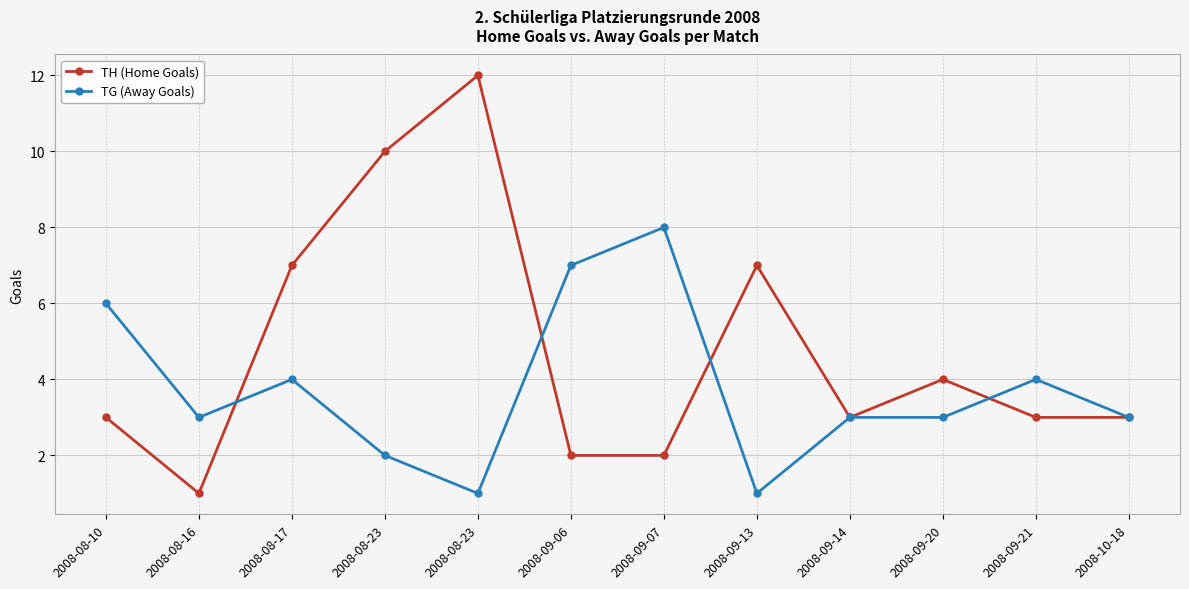

In TH (Home Goals), how many points are lower than both neighbors (excluding endpoints)?

2